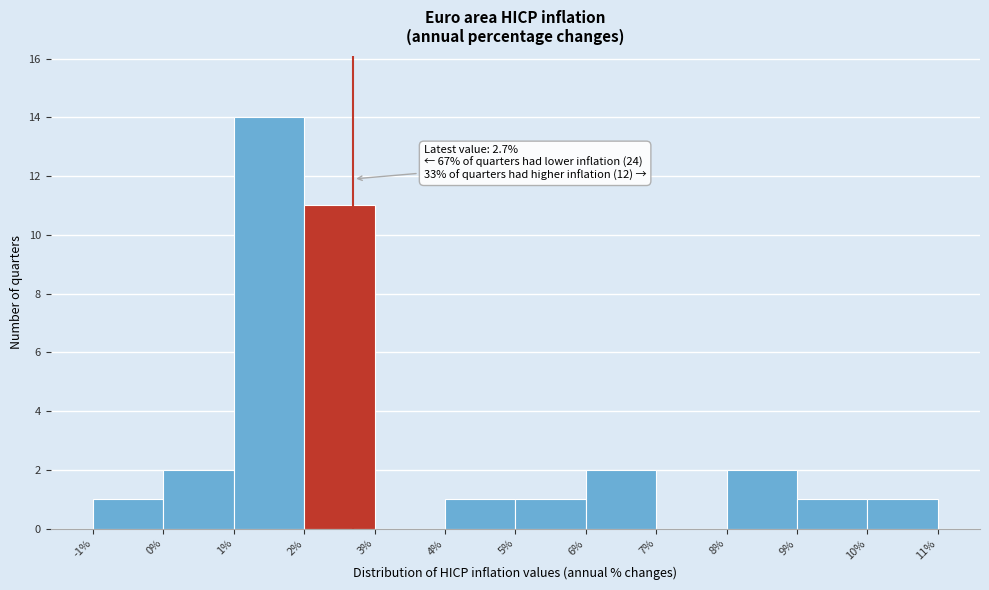

Which range on the x-axis has the tallest bar?

1% to 2%